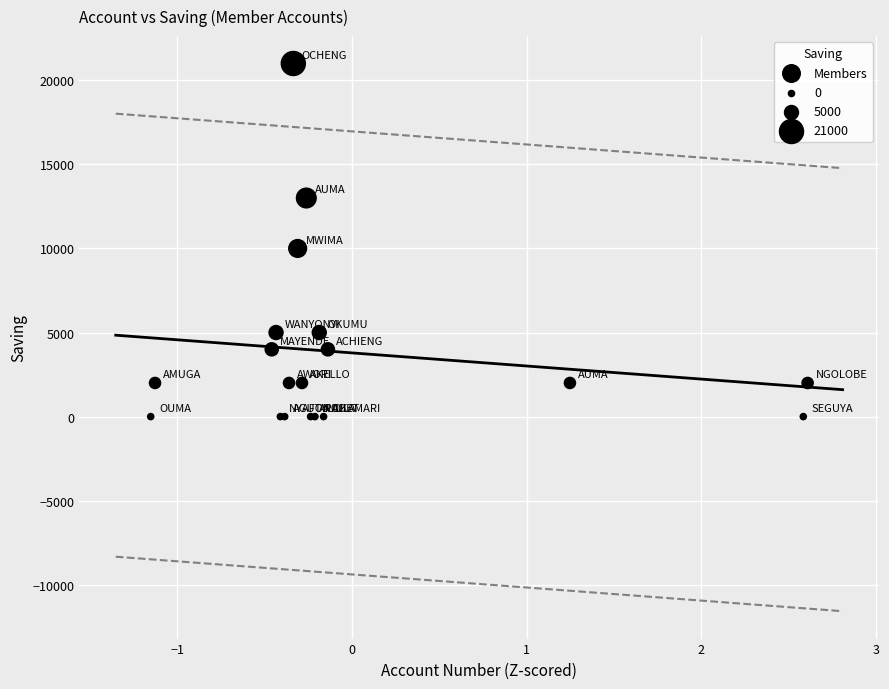

What Y value in the scatter plot is closest to 10500?

10000